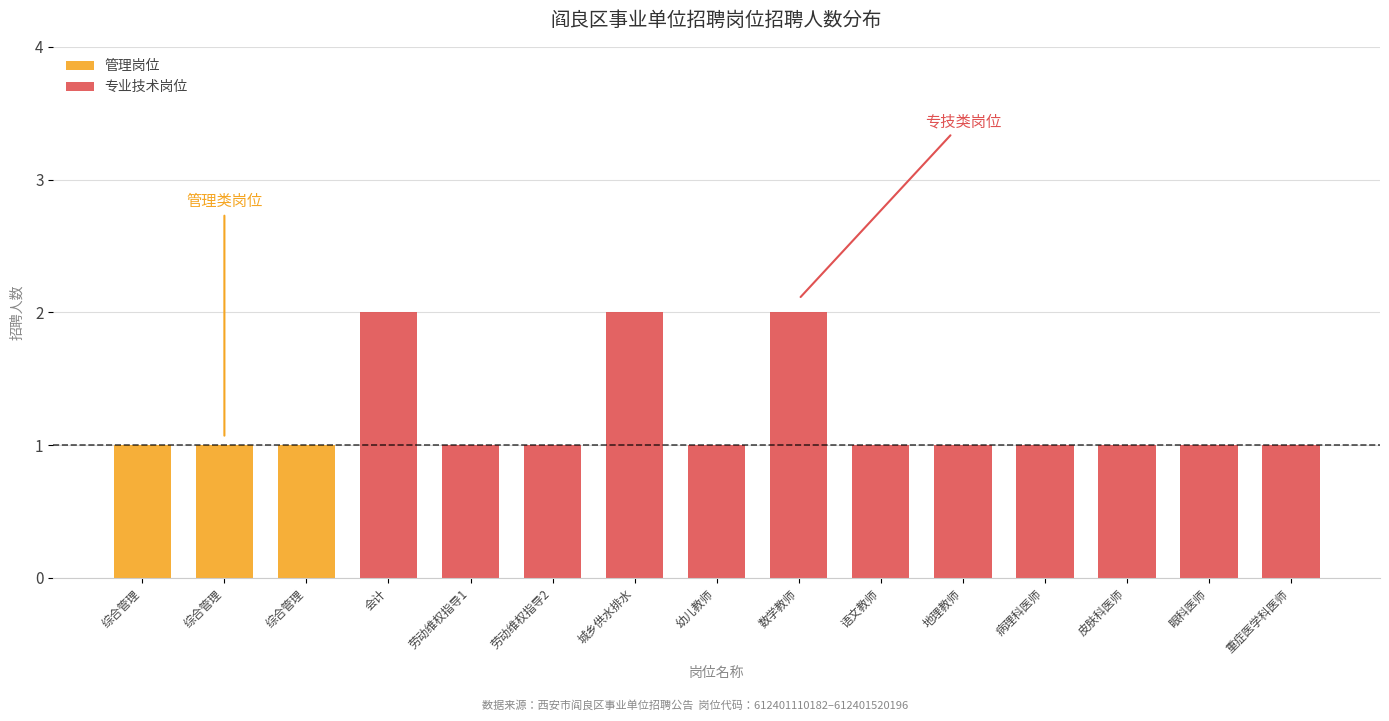

How many series are shown in this chart?

2